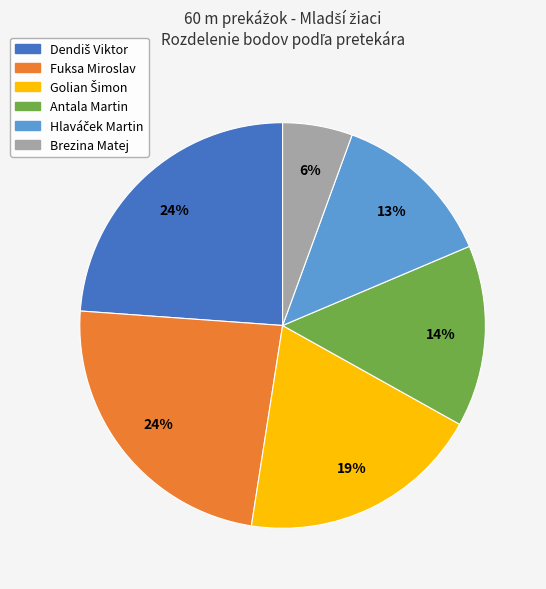

To the nearest percent, what is the average slice percentage?

17%